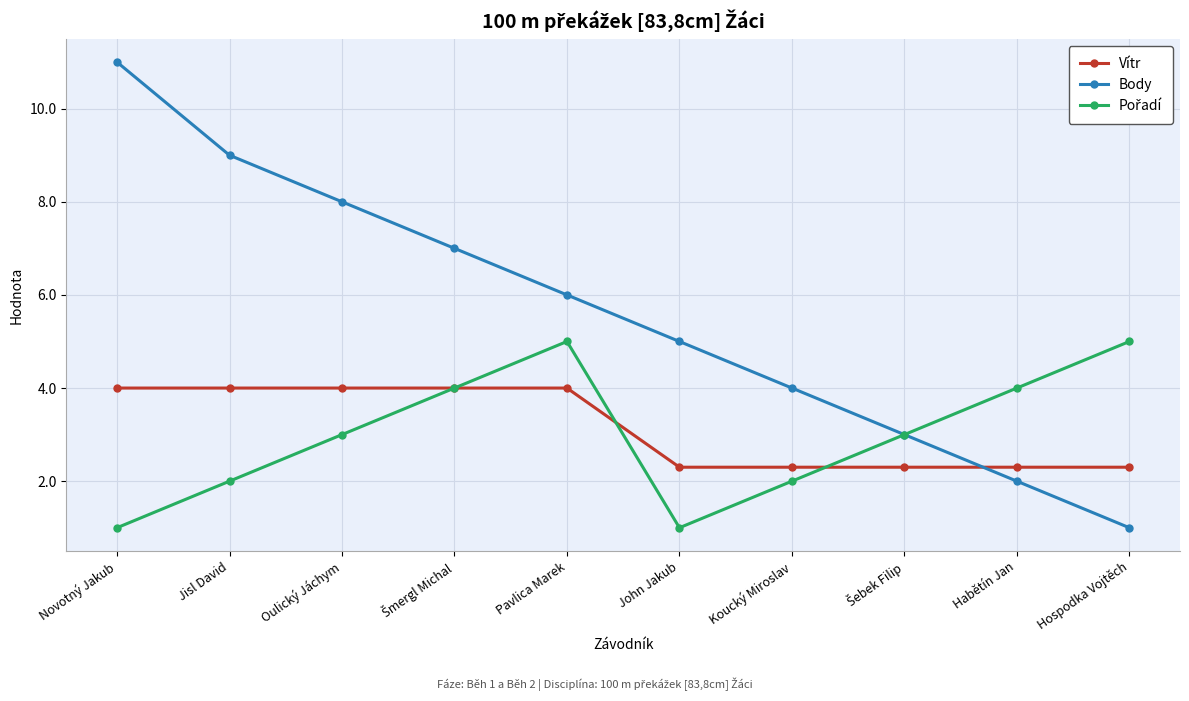

What is the total value across all series at Novotný Jakub?

16.0